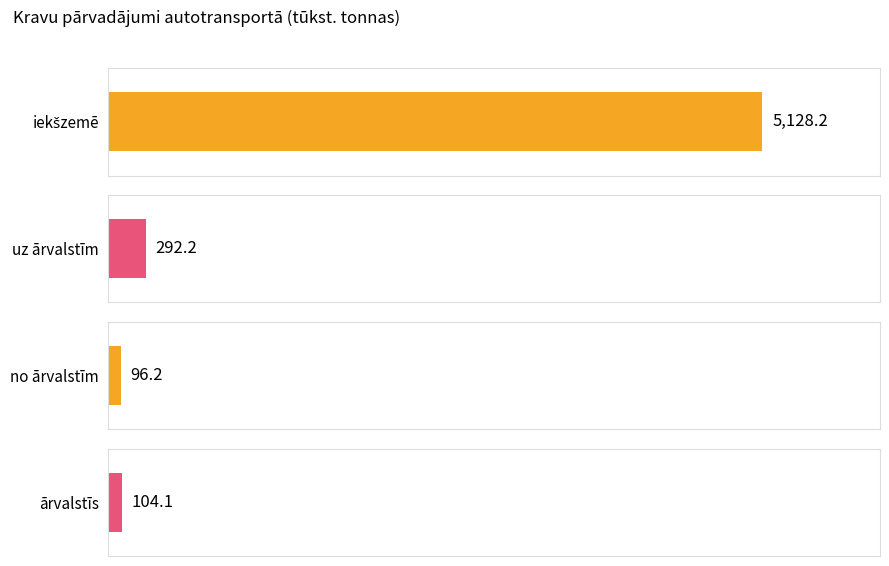

Which series has the widest spread of values?

iekšzemē